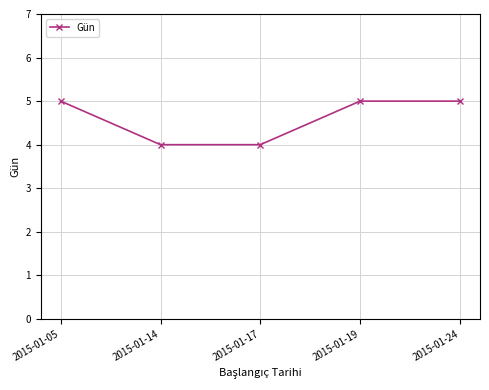

True or false: the data has more than 2 interior local peaks.

False